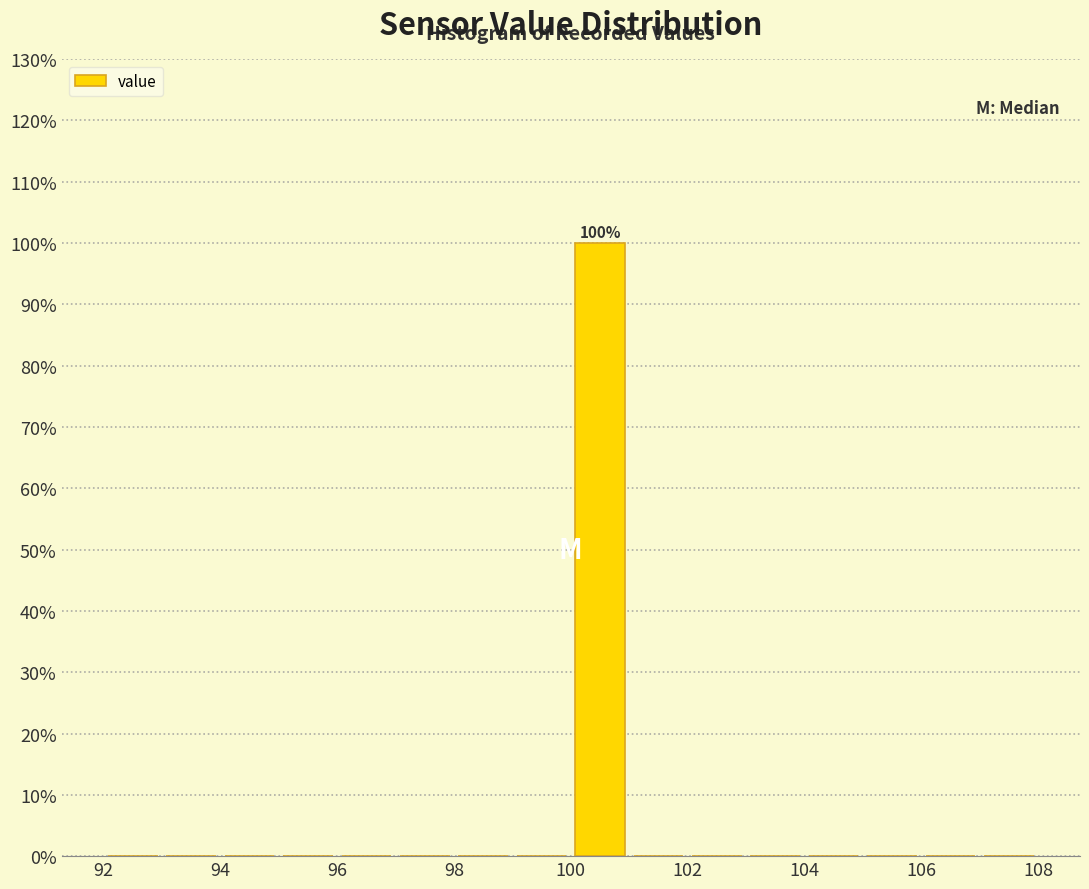

Which range on the x-axis has the tallest bar?

100 to 101